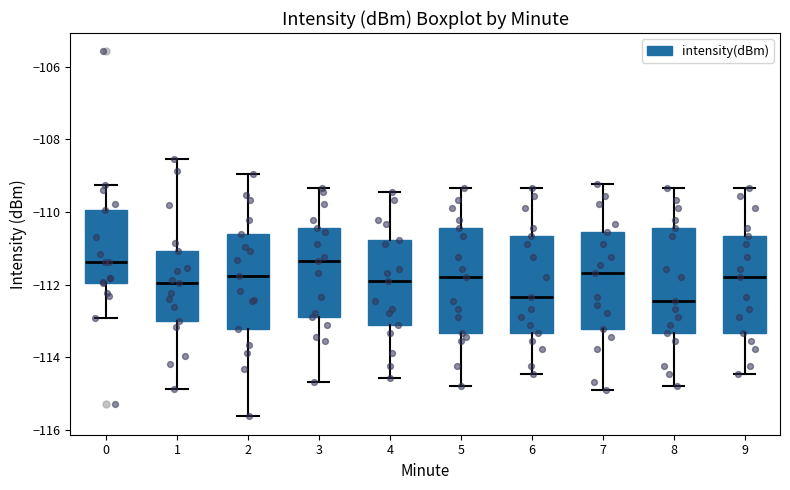

Where does the median line of the box at x = 9 sit on the y-axis? The values are not printed on the chart, so give them approximately, as read against the axis.

-111.8